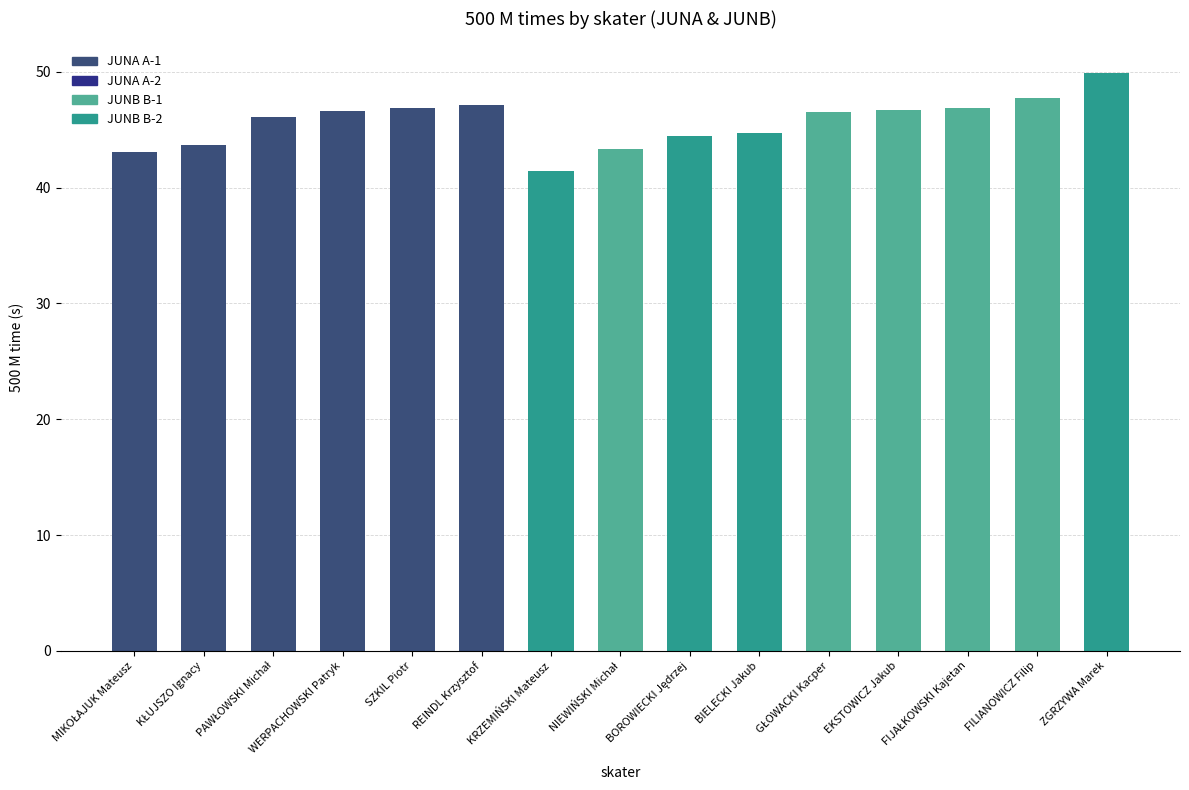

What is the label of the 9th bar from the right?

KRZEMIŃSKI Mateusz